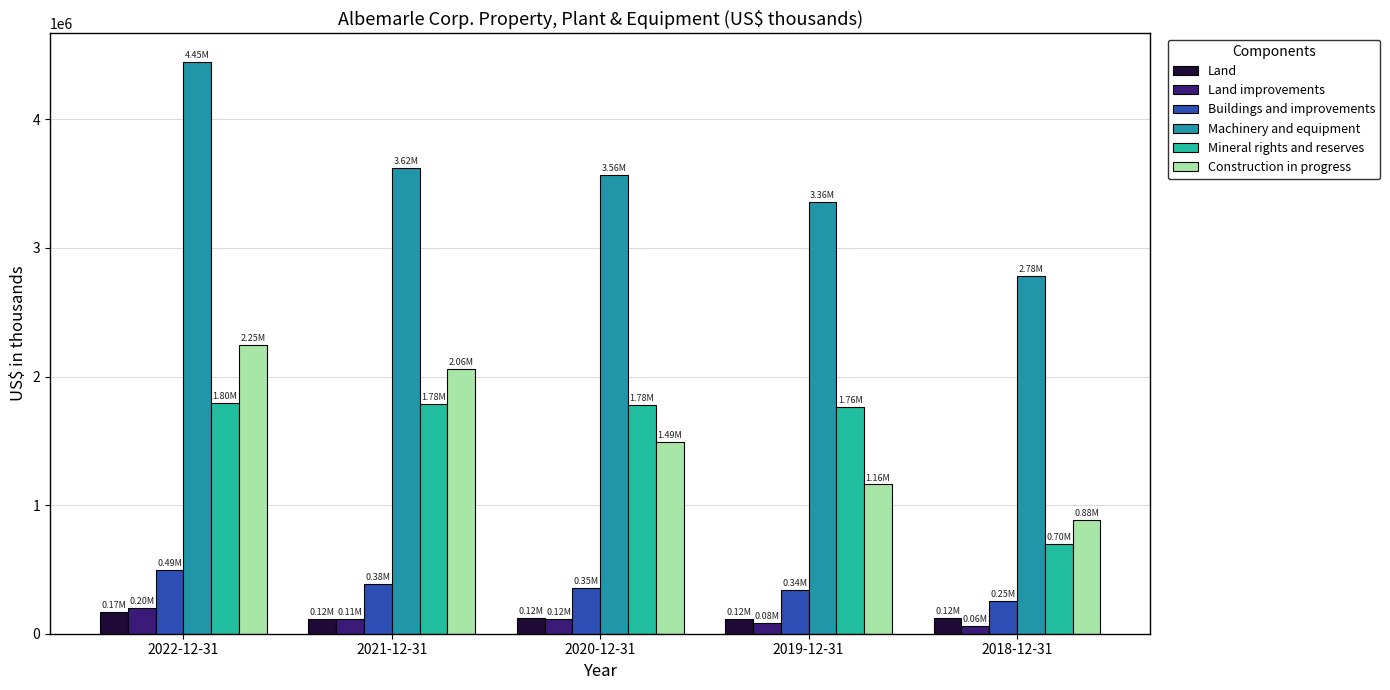

Between 2021-12-31 and 2018-12-31, which series saw the biggest shift?

Construction in progress